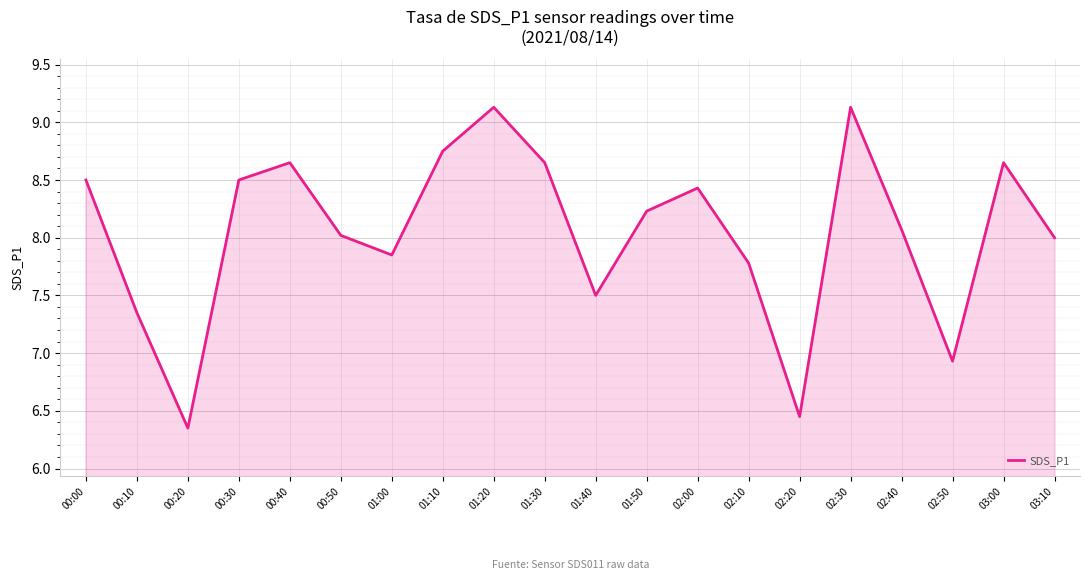

The value at 02:50 is 6.9. True or false?

True